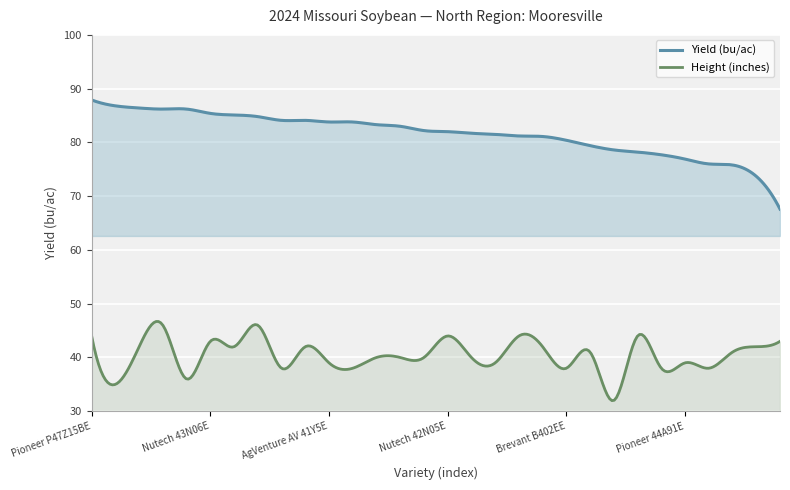

What is the greatest value displayed?

87.9